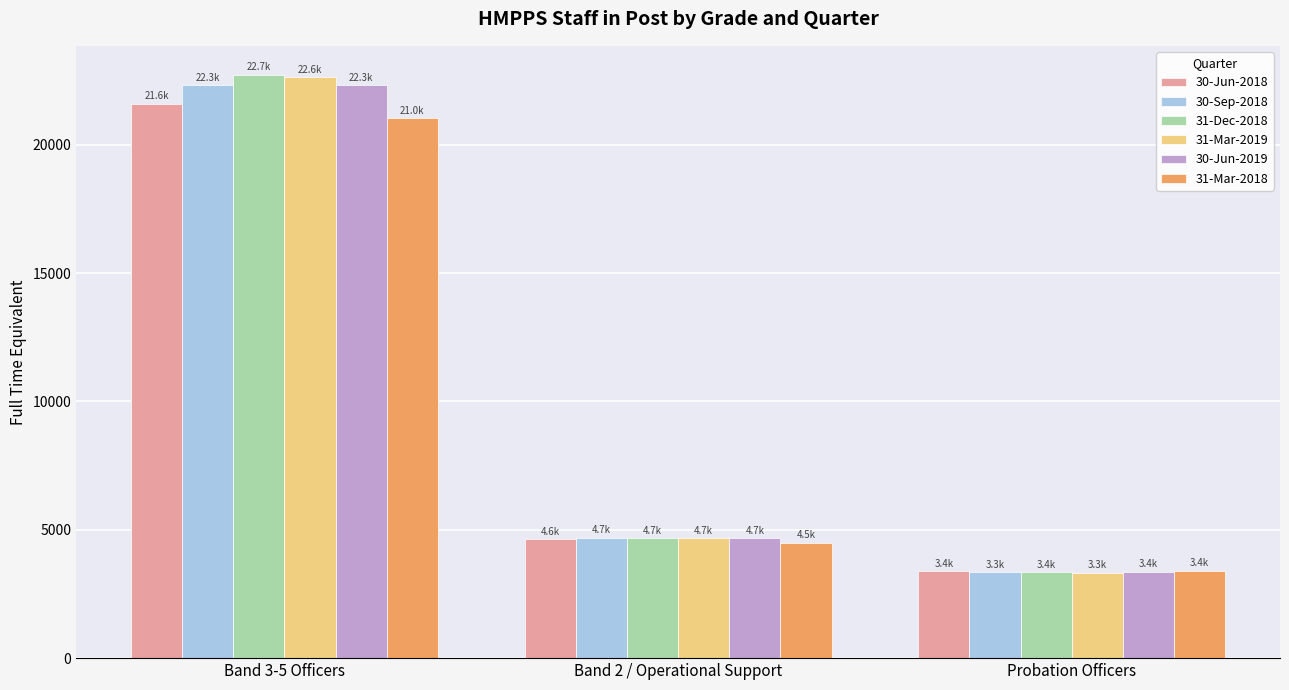

At which category is the sum across all series the highest?

Band 3-5 Officers